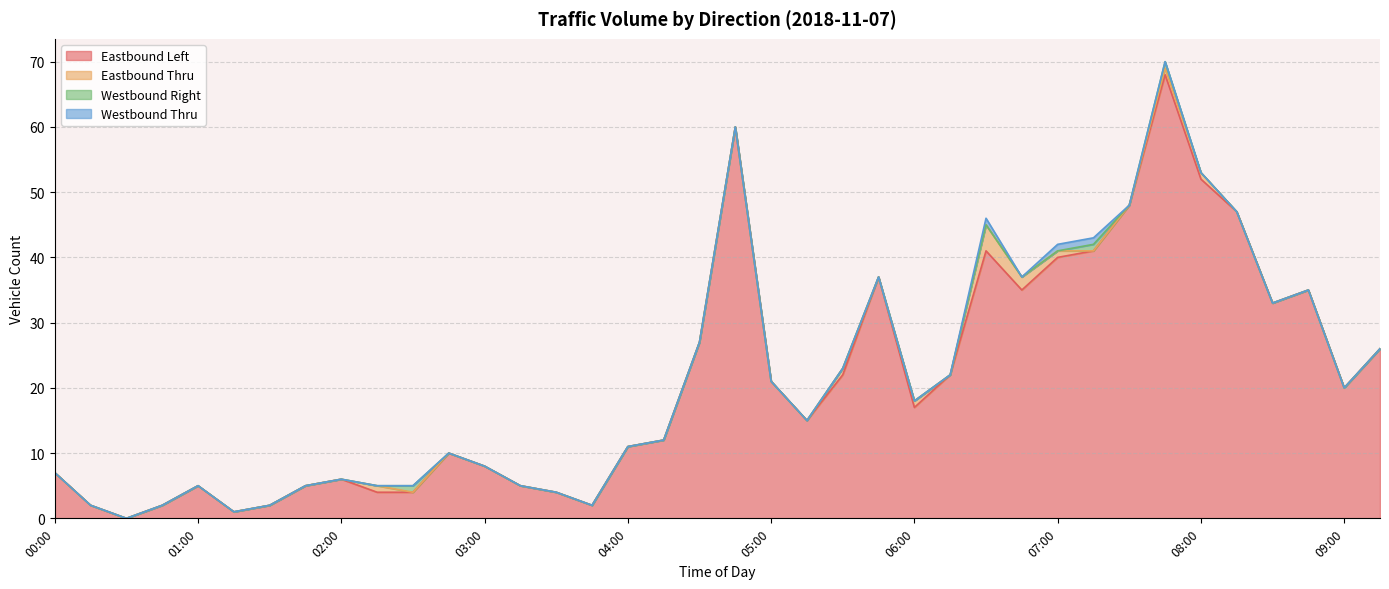

Which has a higher value, 02:45 or 00:30?

02:45